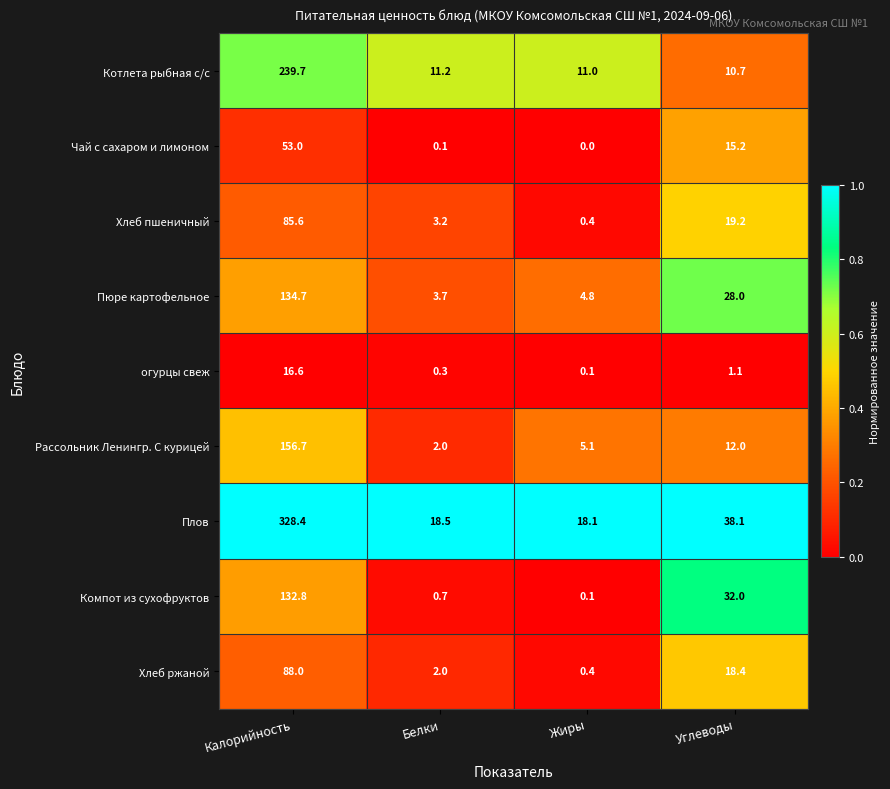

Rank the categories by Чай с сахаром и лимоном value from lowest to highest.

Жиры, Белки, Углеводы, Калорийность